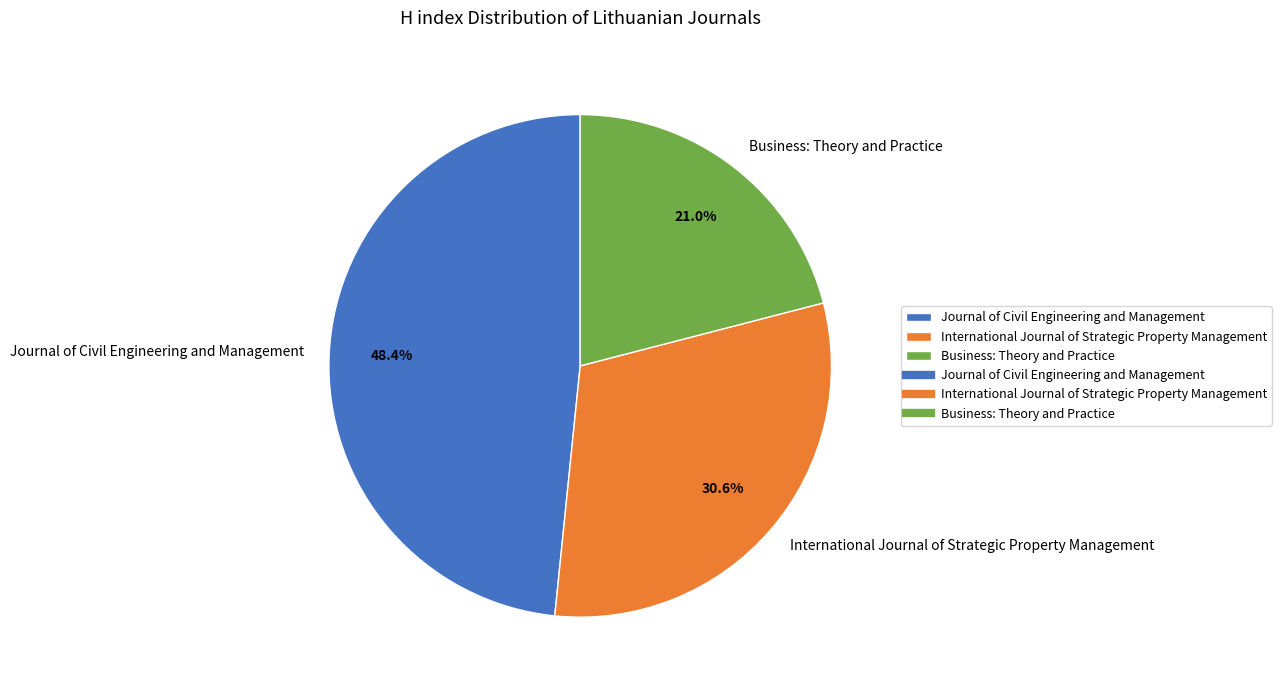

How many segments does this pie chart have?

3